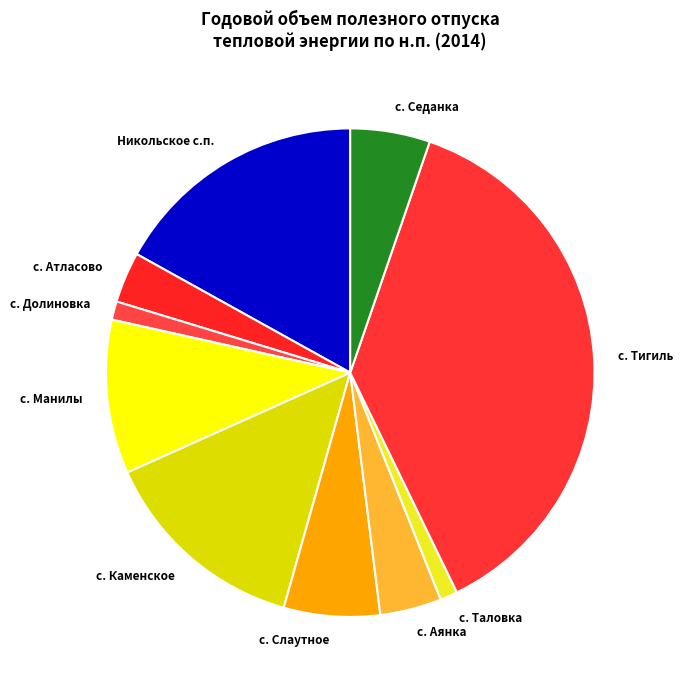

Does any single category account for the majority?

No